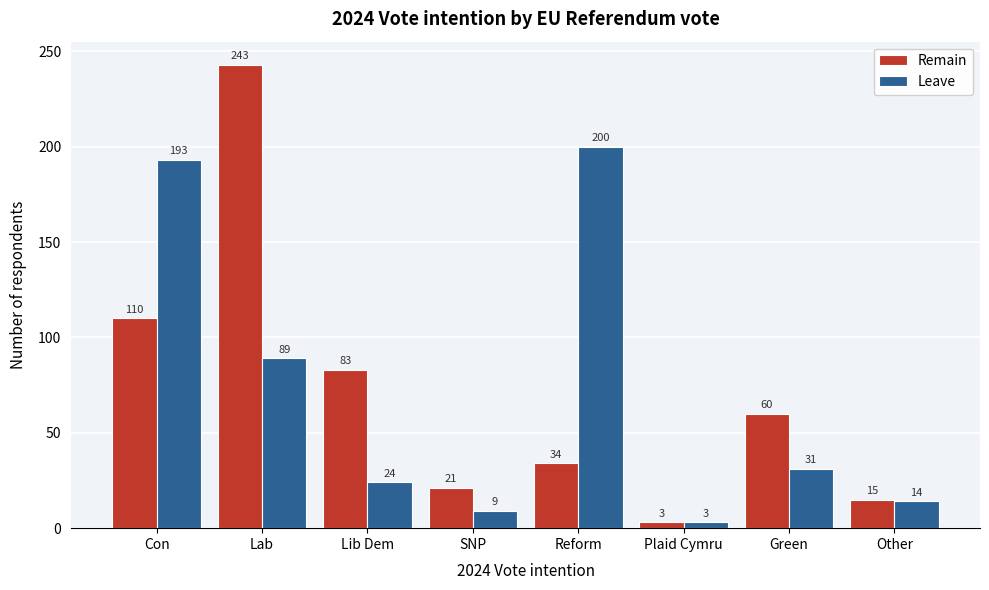

Reading left to right, extract all data points from this chart.

Remain: 110	243	83	21	34	3	60	15
Leave: 193	89	24	9	200	3	31	14